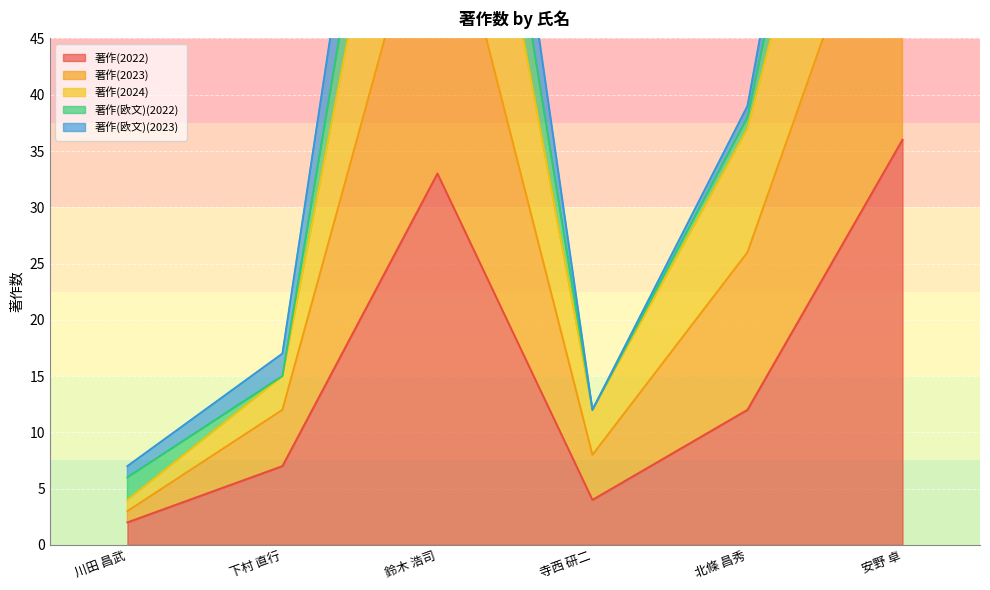

True or false: 著作(2022) has a value of 33 at 鈴木 浩司.

True